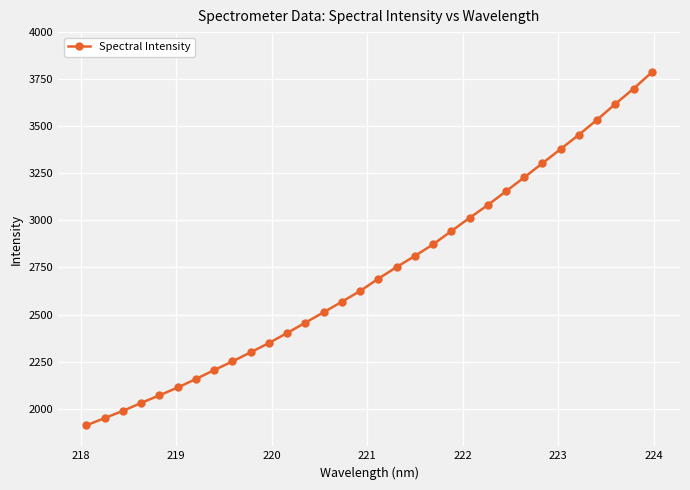

What is the greatest value displayed?

3786.5